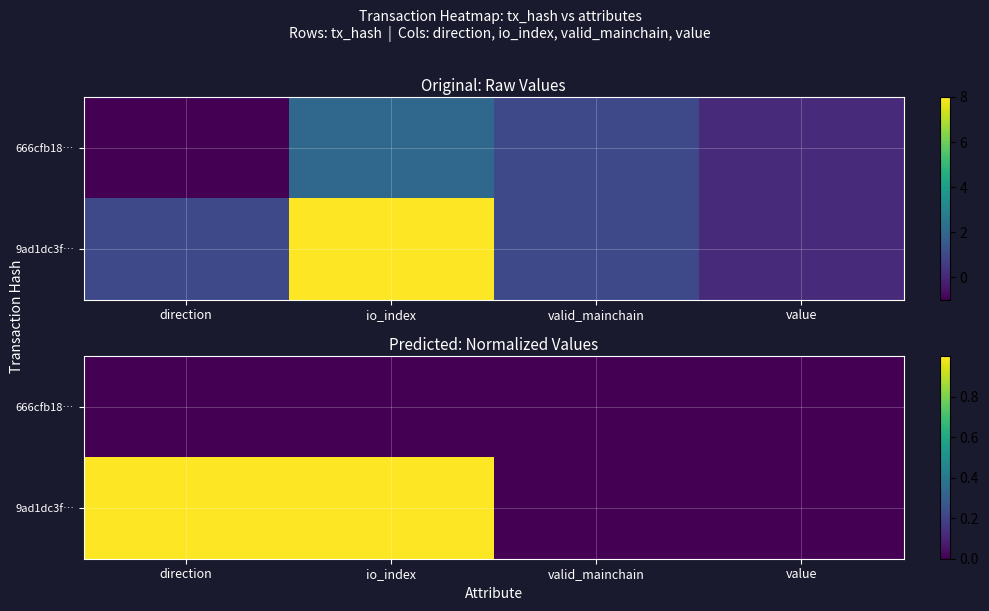

At which category is the sum across all series the highest?

io_index